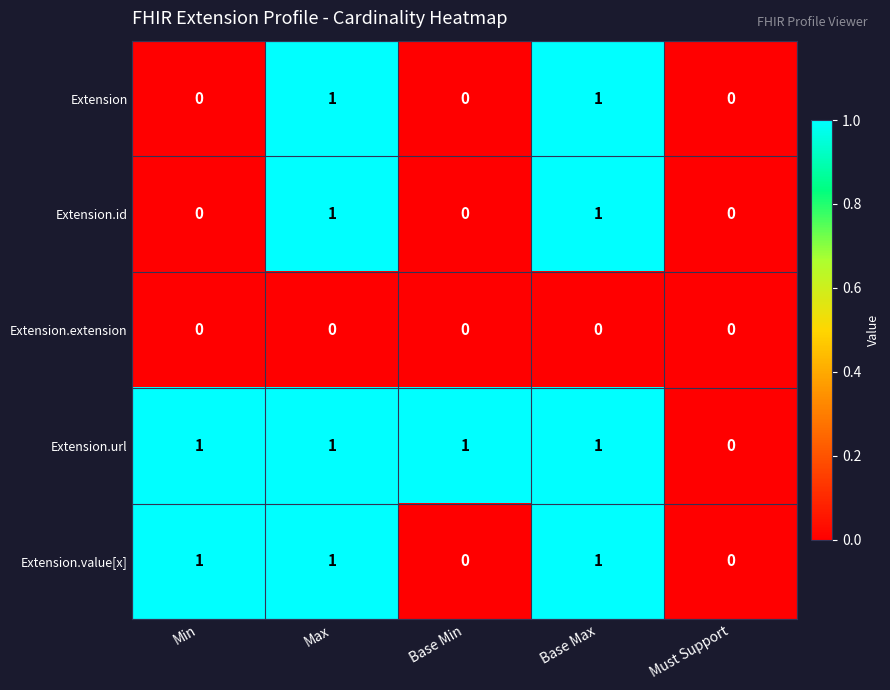

Count the number of data series in this chart.

5